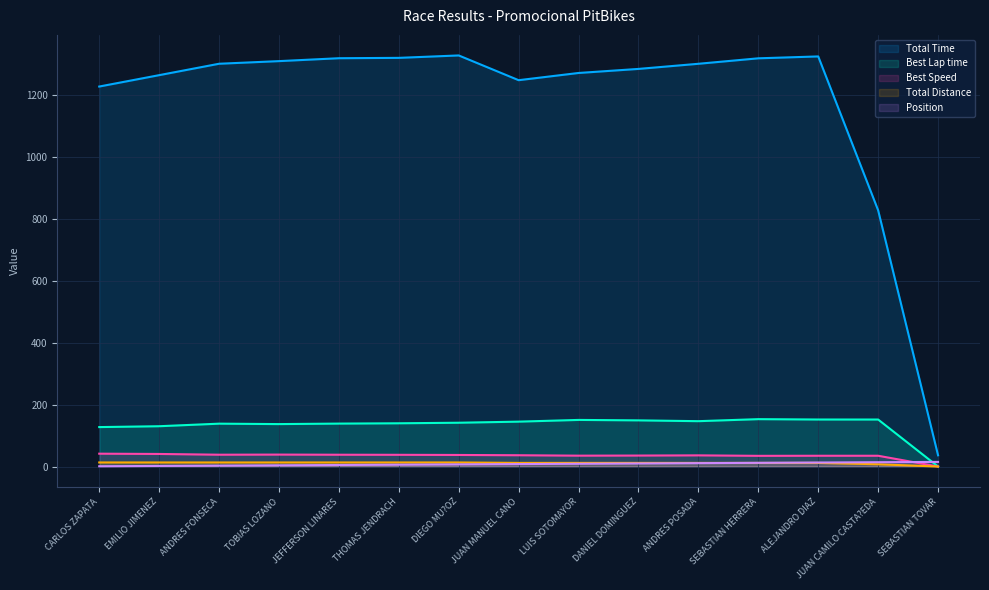

How many values in the Total Laps series are below 11?

2